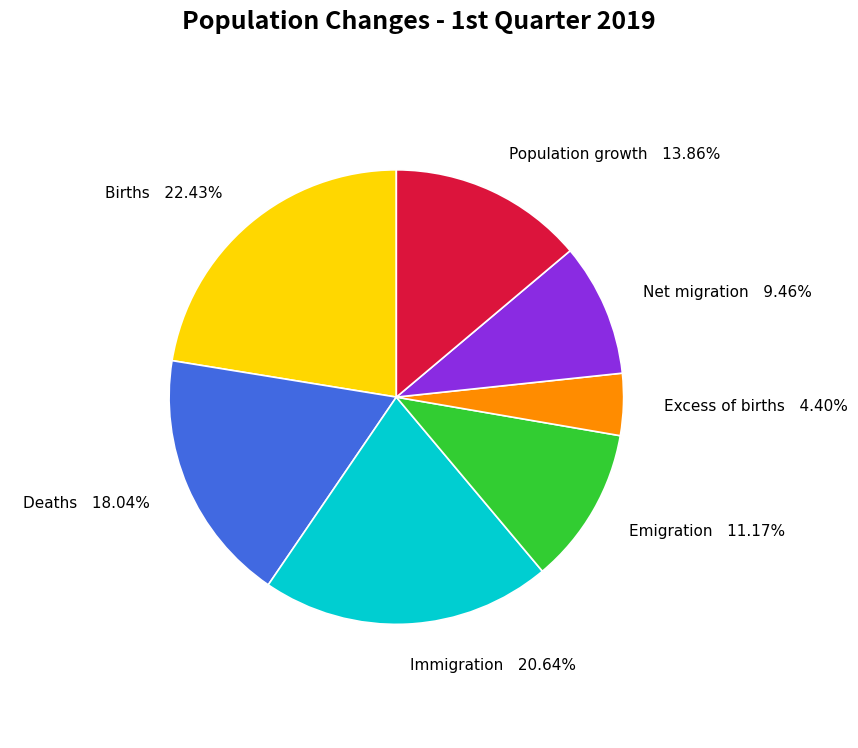

What percentage is the Immigration slice, to the nearest percent?

21%